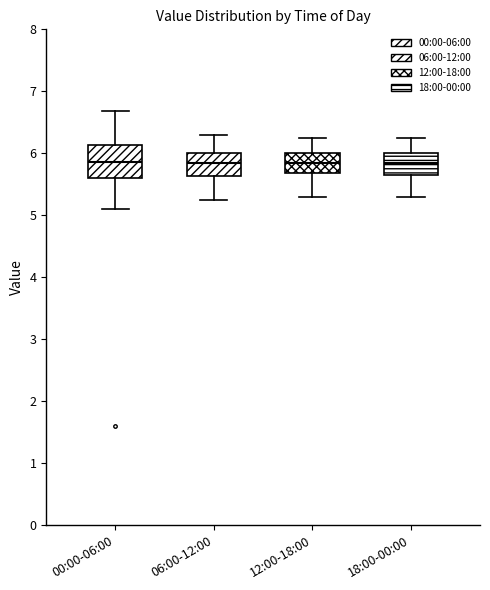

Comparing the boxes themselves (not the whiskers), which one is the tallest?

00:00-06:00